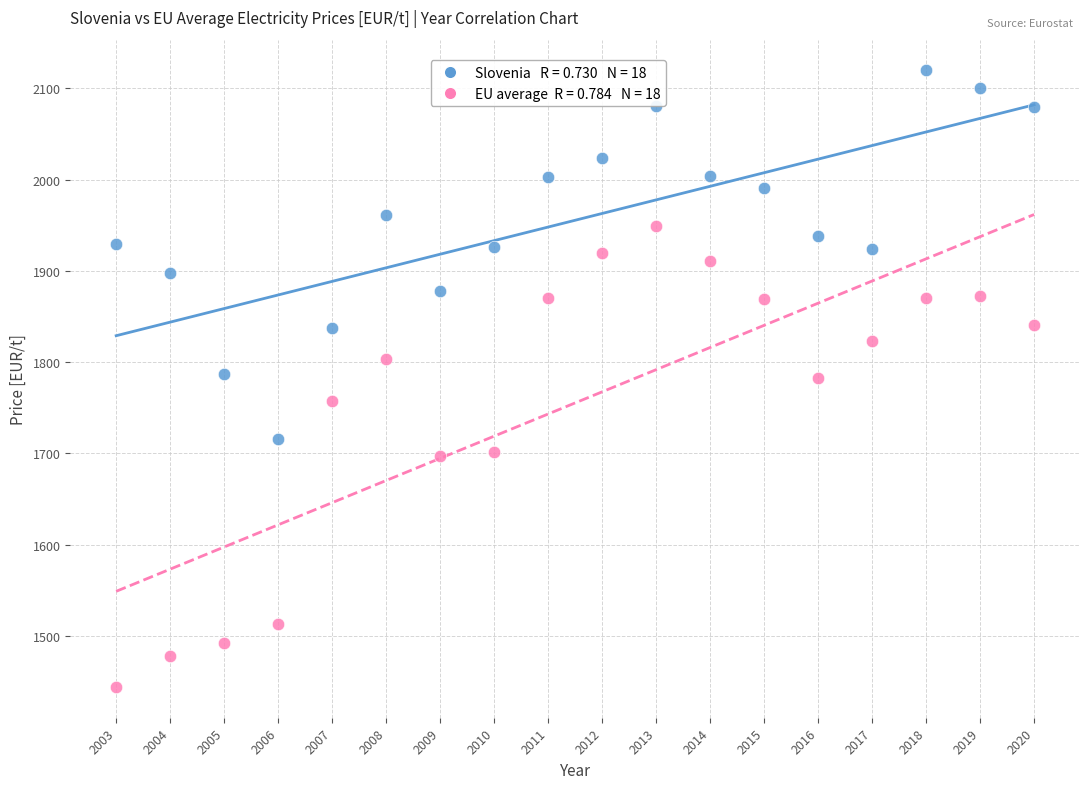

Across all data points, what is the range of X values (max minus min)?

17.0